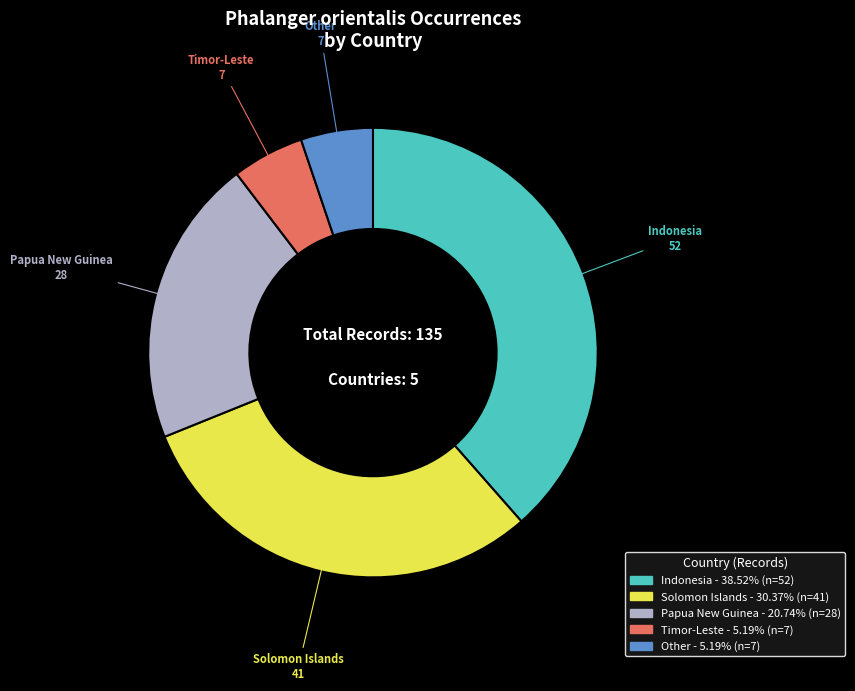

Combined, do Papua New Guinea and Indonesia account for over 50%?

Yes